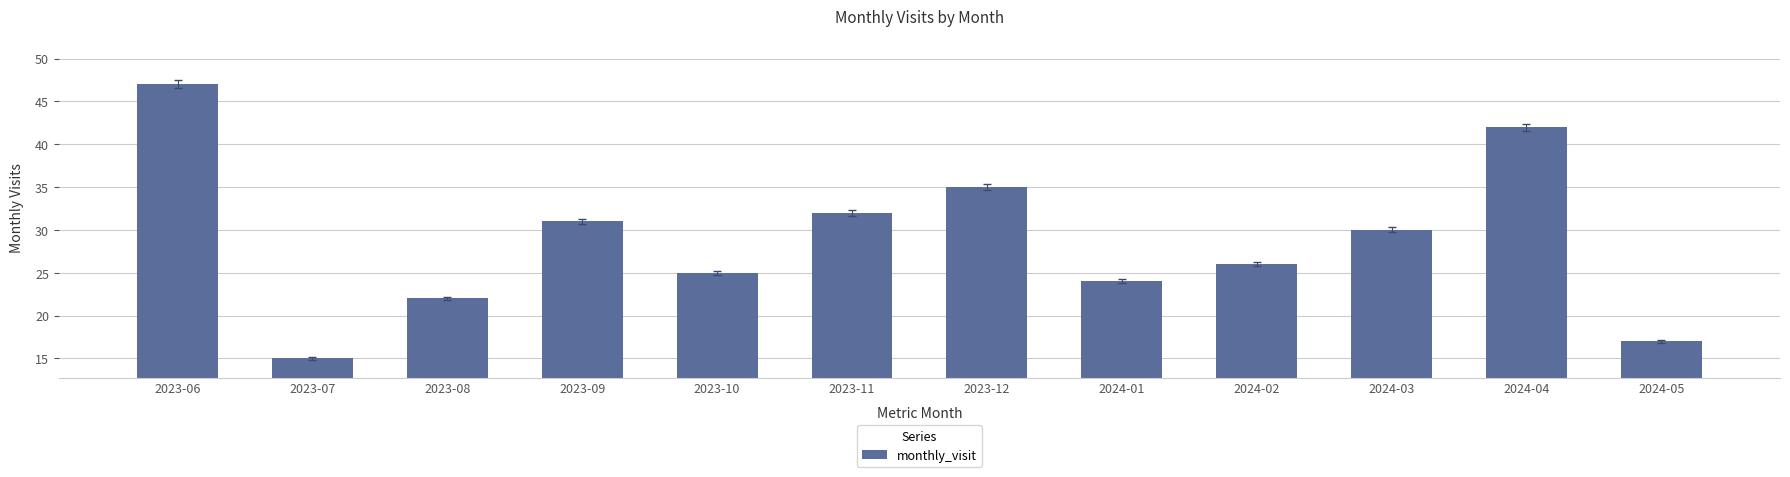

Rank the categories by value from lowest to highest.

2023-07, 2024-05, 2023-08, 2024-01, 2023-10, 2024-02, 2024-03, 2023-09, 2023-11, 2023-12, 2024-04, 2023-06